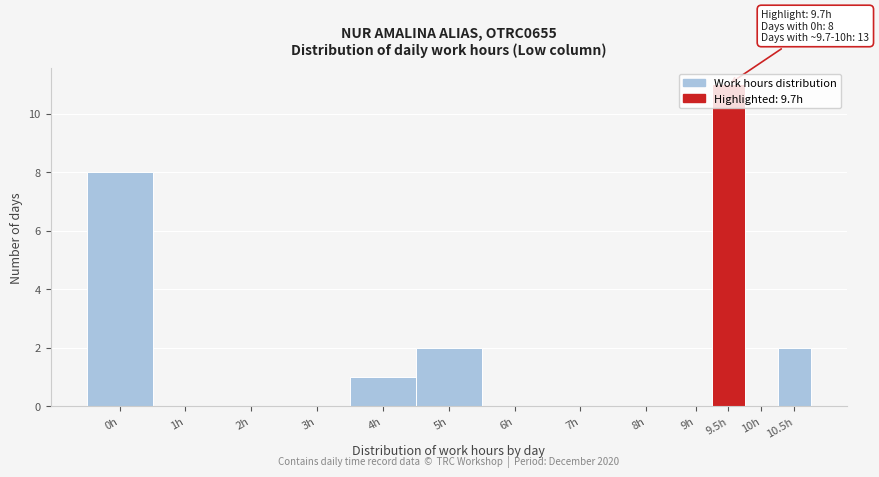

The value at 7h is 0. True or false?

True